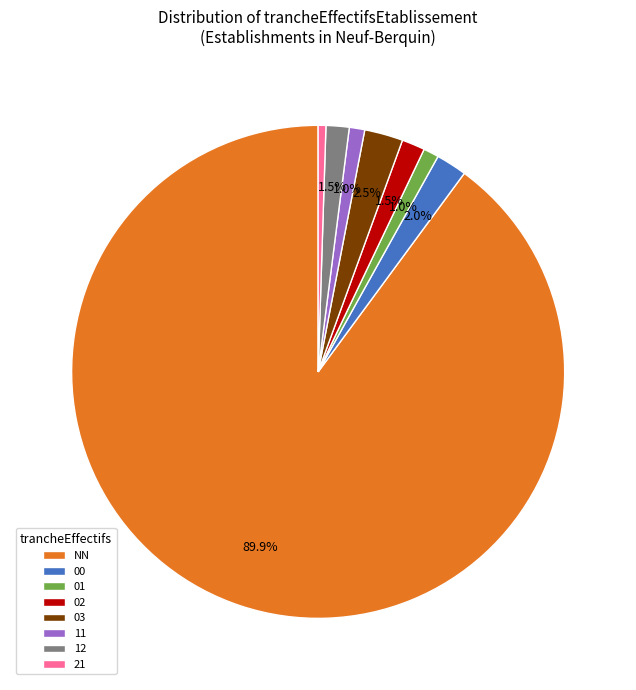

Is there any slice that represents more than half of the pie?

Yes